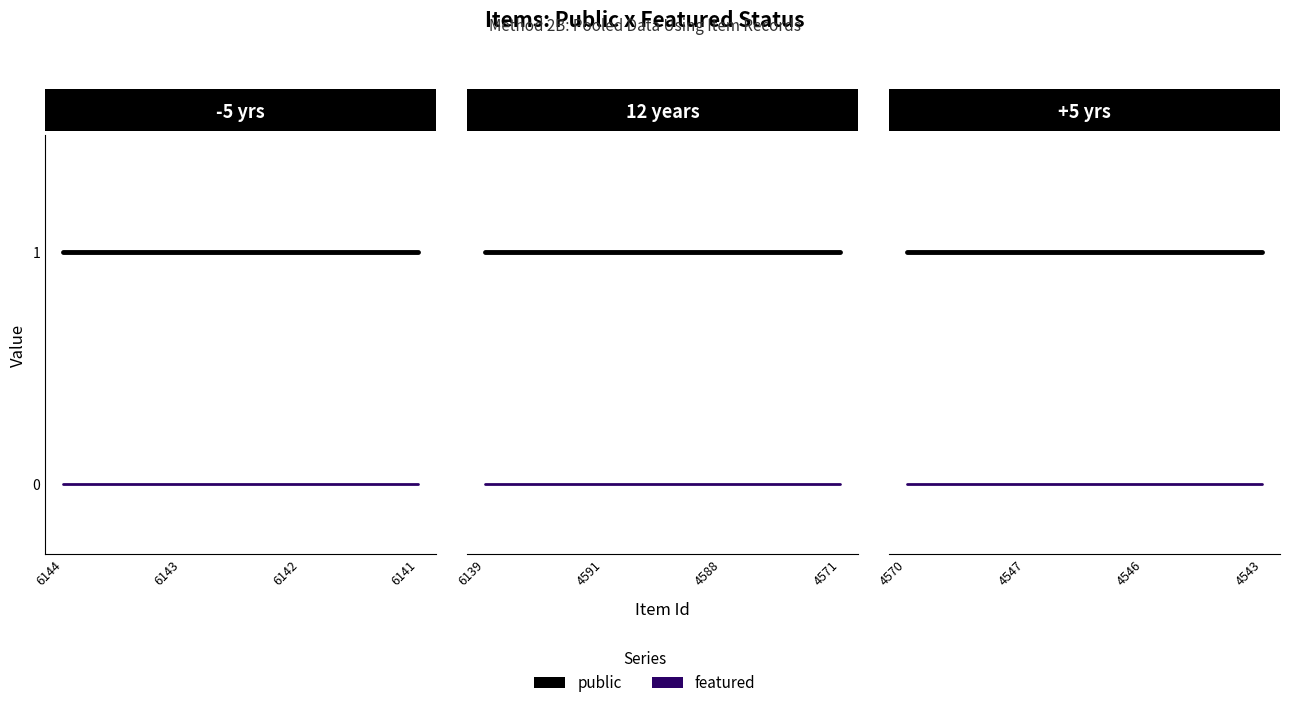

Rank the categories by featured value from lowest to highest.

4570, 4547, 4546, 4543